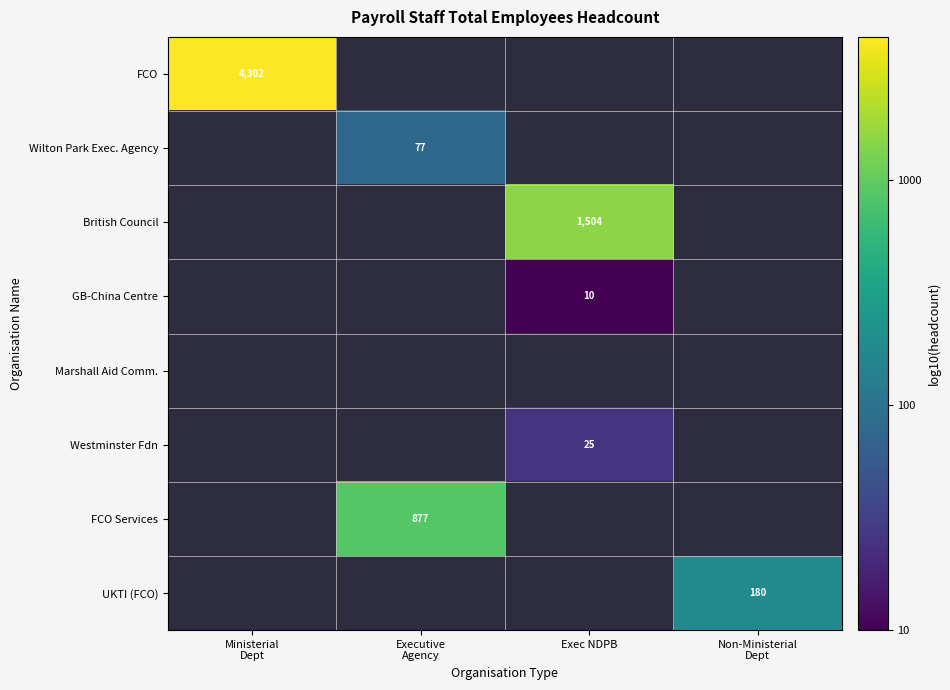

At how many categories does at least one series exceed 1?

4